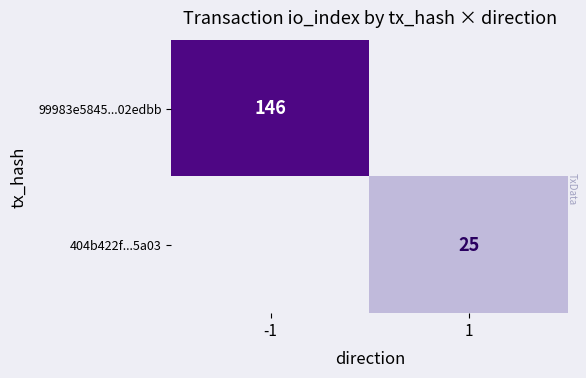

The 404b422f...5a03 series shows 16.9 at 1. True or false?

False